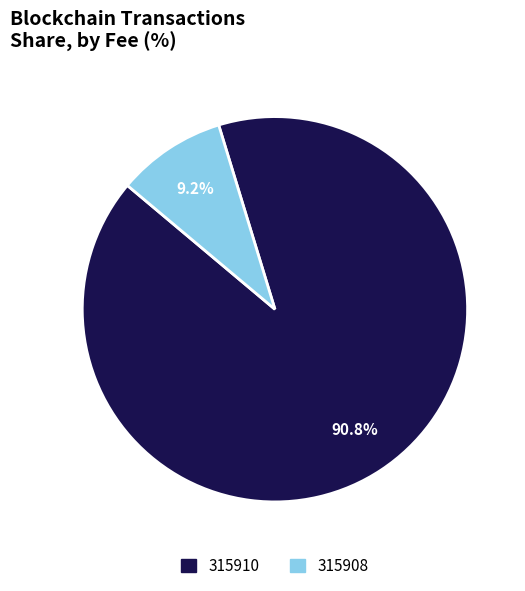

To the nearest percent, what percentage of the pie is 315908?

9%